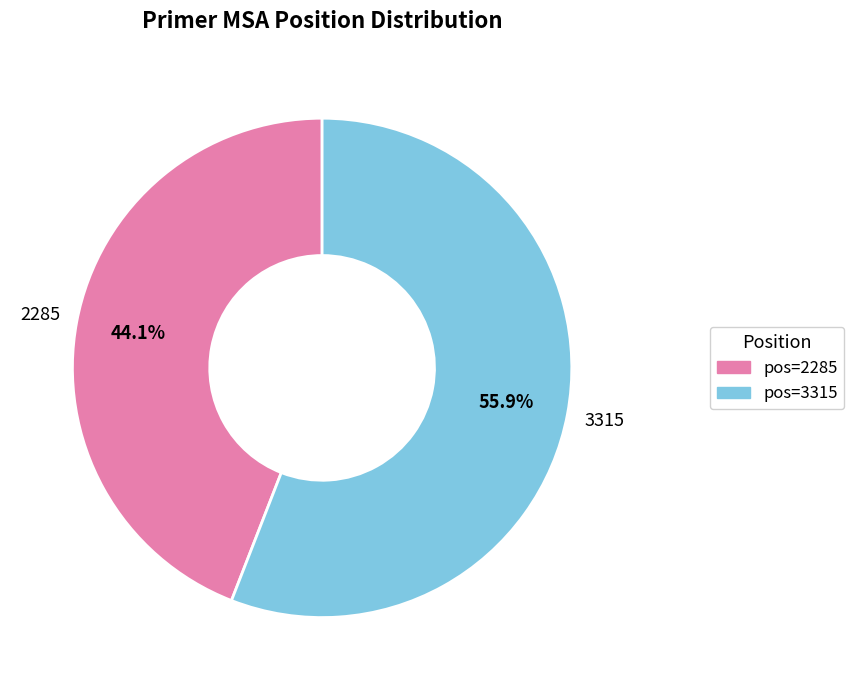

Is 3315 the majority of the pie?

Yes